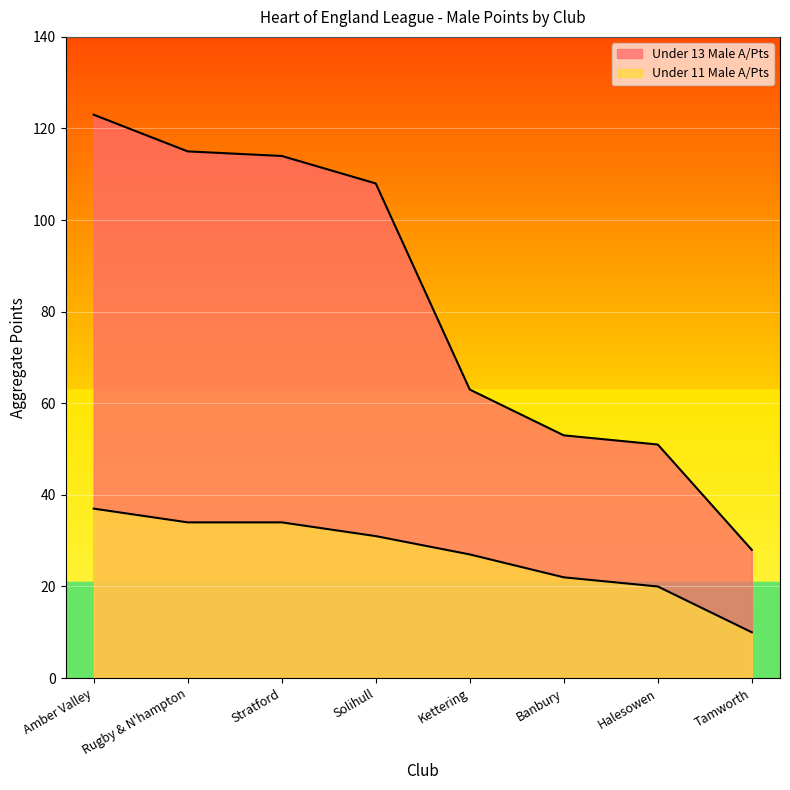

At which category is the sum across all series the highest?

Amber Valley